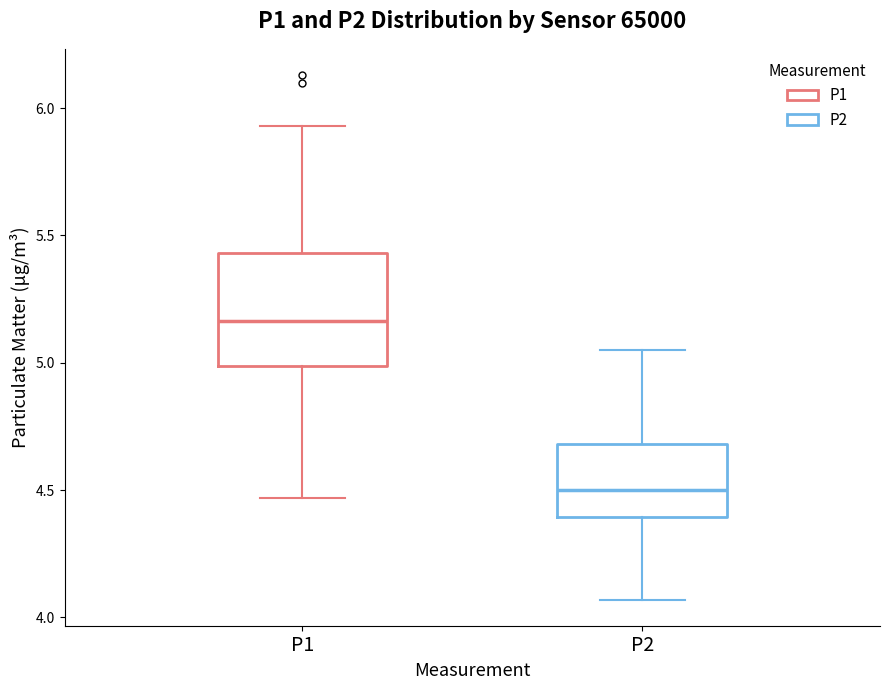

Reading left to right, read every box against the y-axis: the position of its median line, the range the box covers, and the ends of its whiskers. The values are not printed on the chart, so give them approximately, as read against the axis.

P1: median 5.15, box 5.00 to 5.45, whiskers 4.45 to 5.95
P2: median 4.50, box 4.40 to 4.70, whiskers 4.05 to 5.05